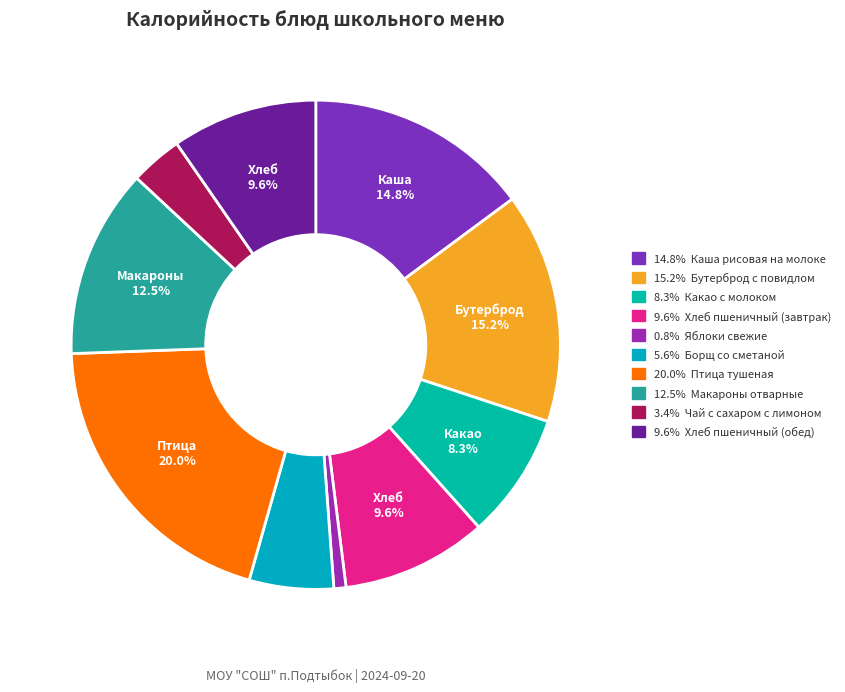

Count the number of slices in the pie.

10